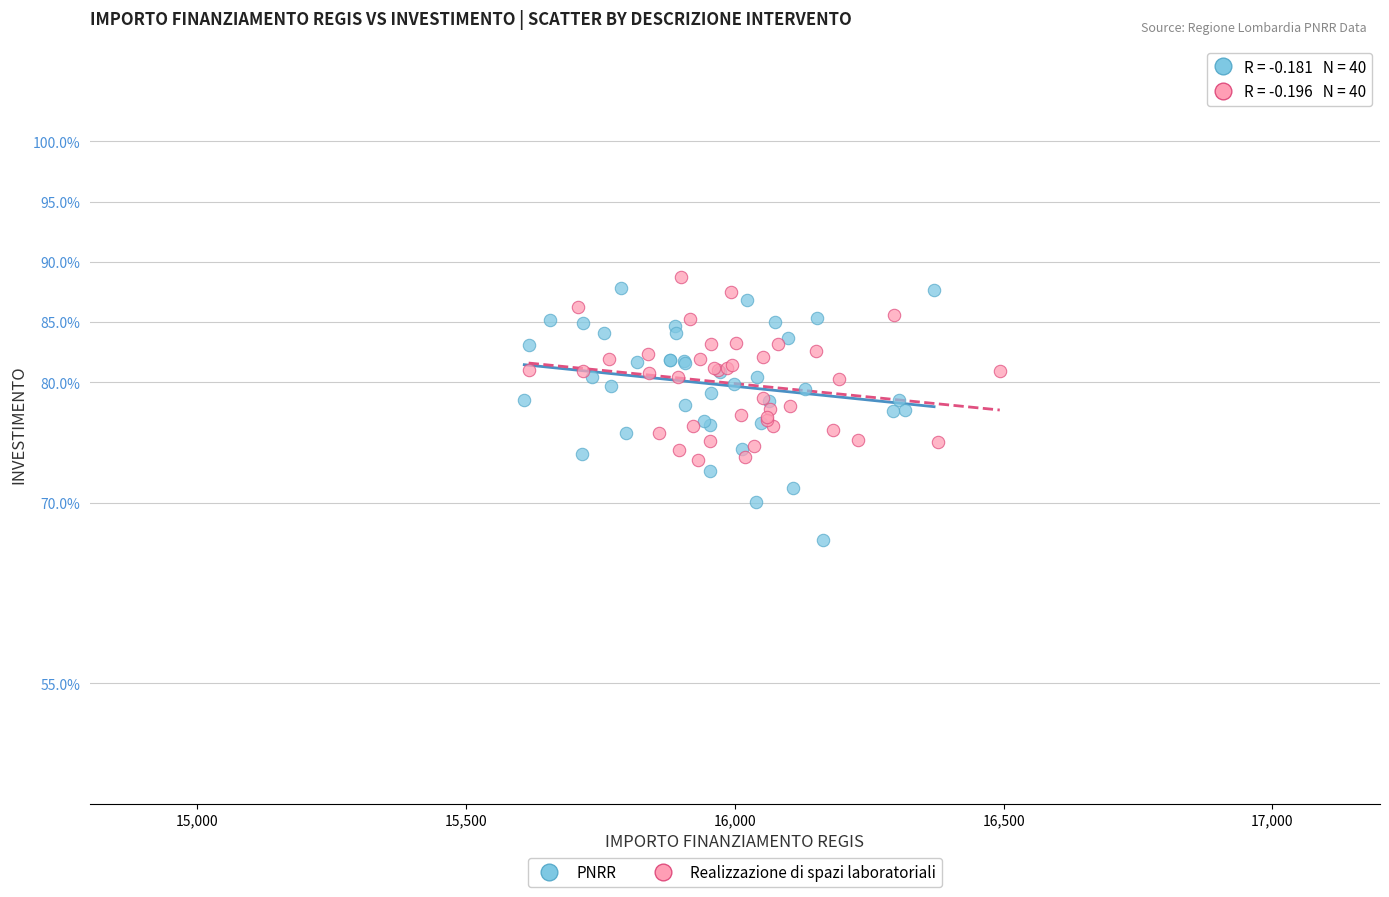

Which series has the widest spread of Y values?

PNRR